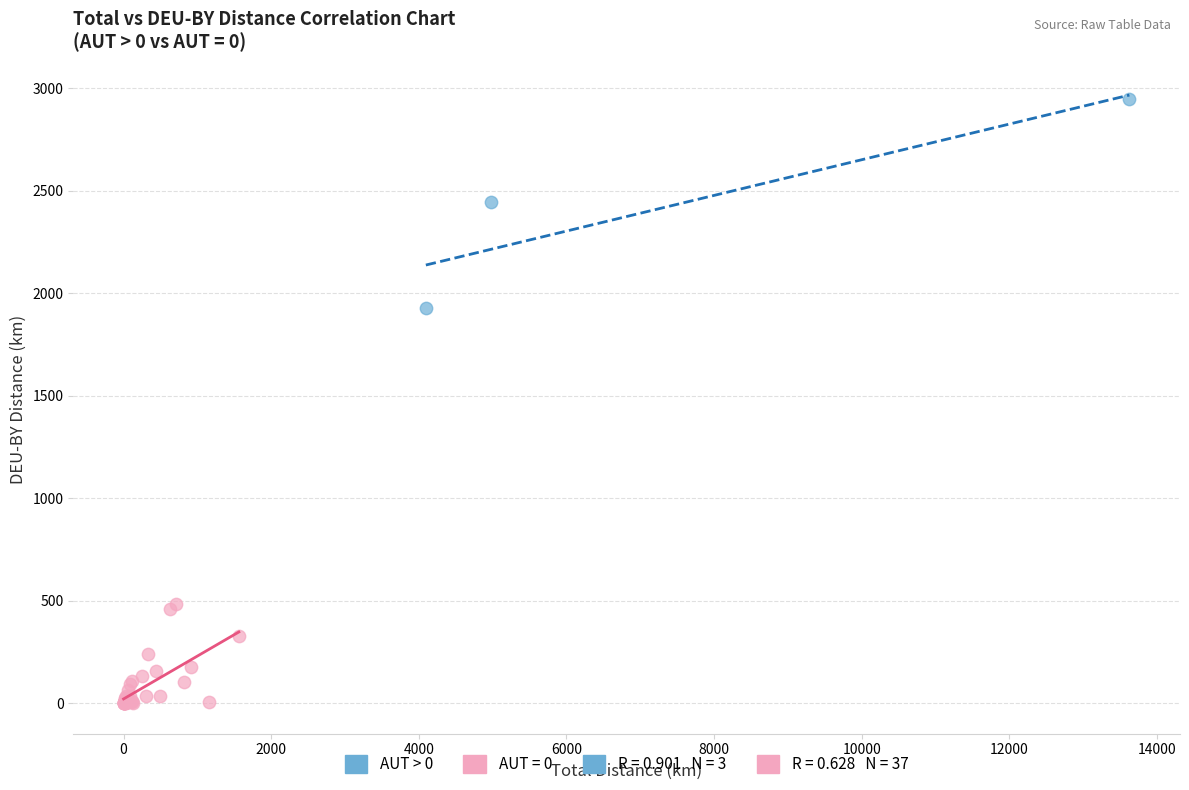

Which series has the widest spread of Y values?

AUT > 0